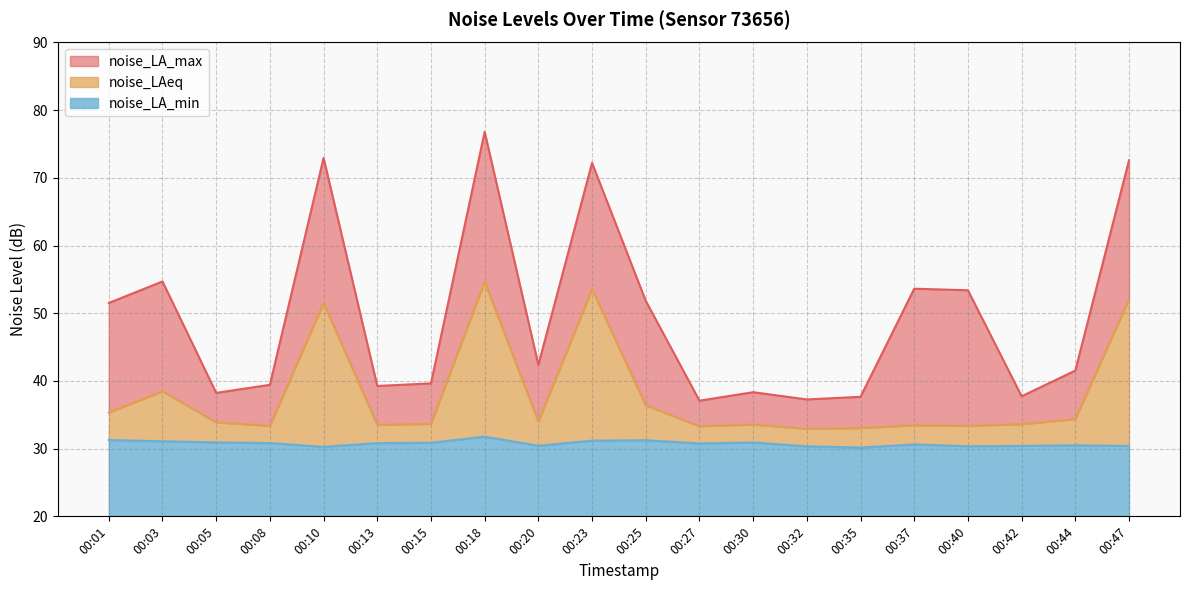

What is the lowest value of the noise_LA_min series?

30.2